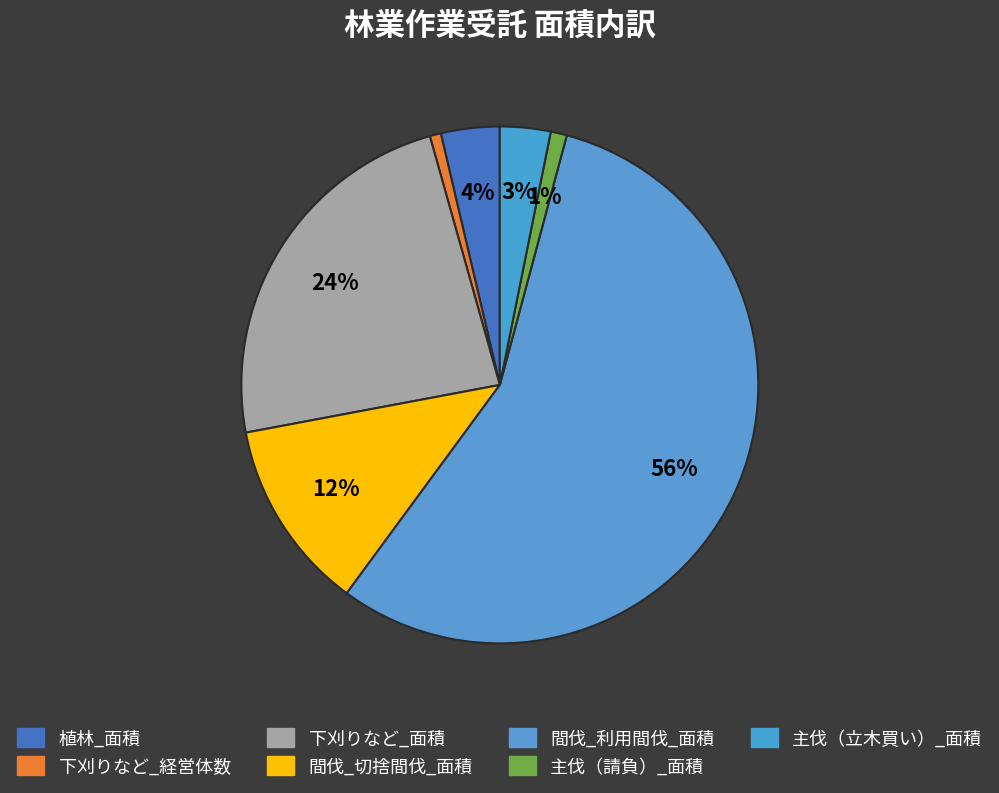

What percentage do 間伐_利用間伐_面積 and 下刈りなど_経営体数 together represent?

56.6%